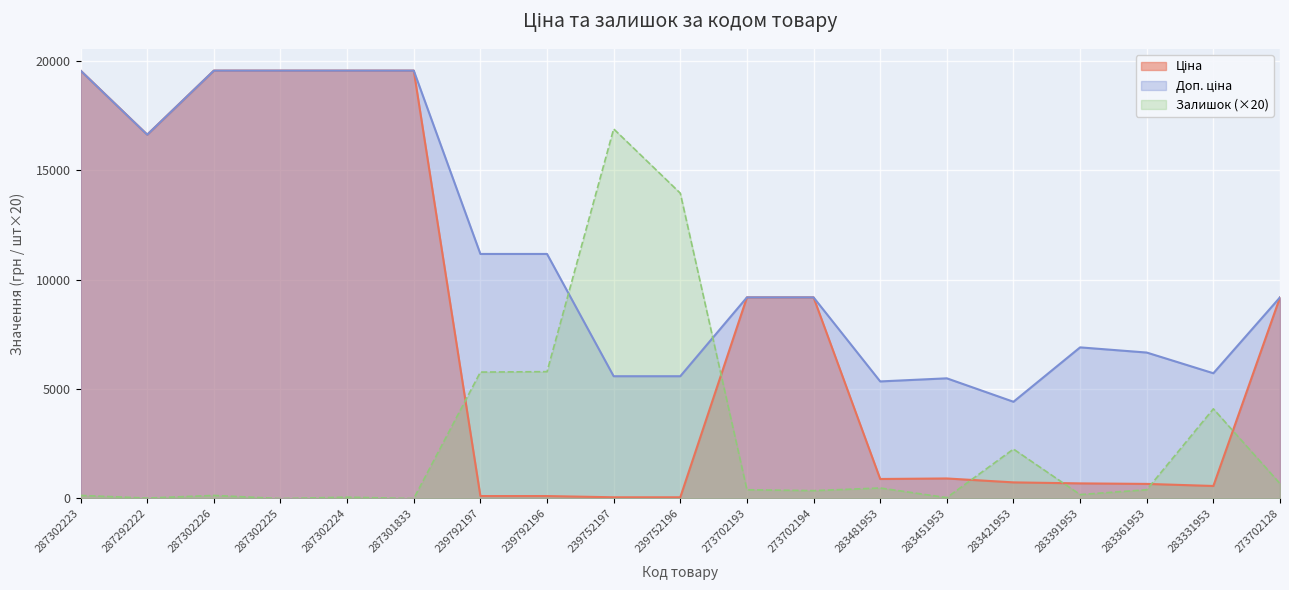

What is the label of the 17th point from the right?

287302226